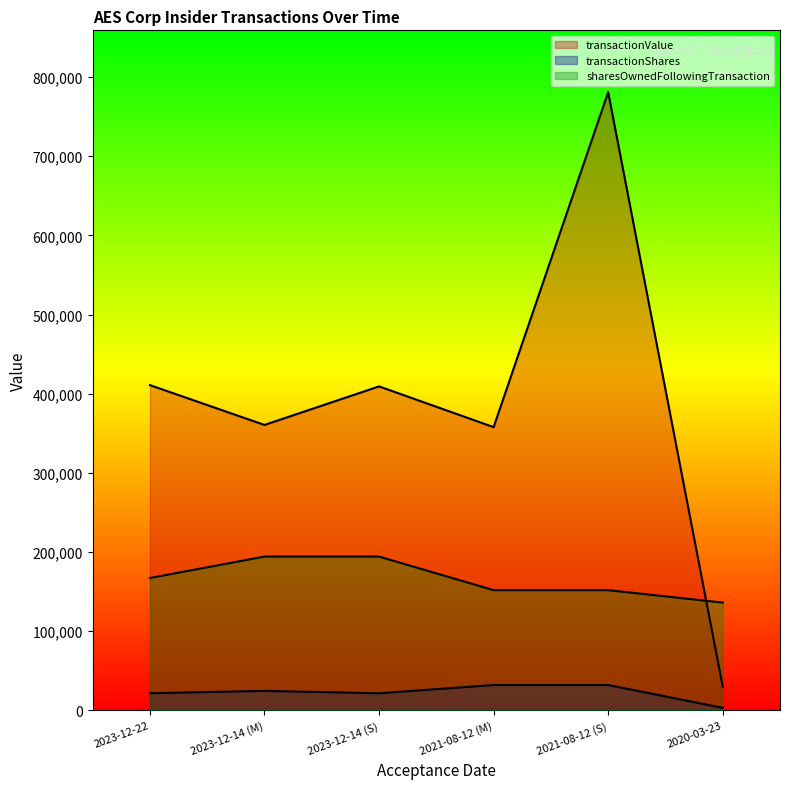

At which label does transactionShares first exceed 24643?

2021-08-12 (M)